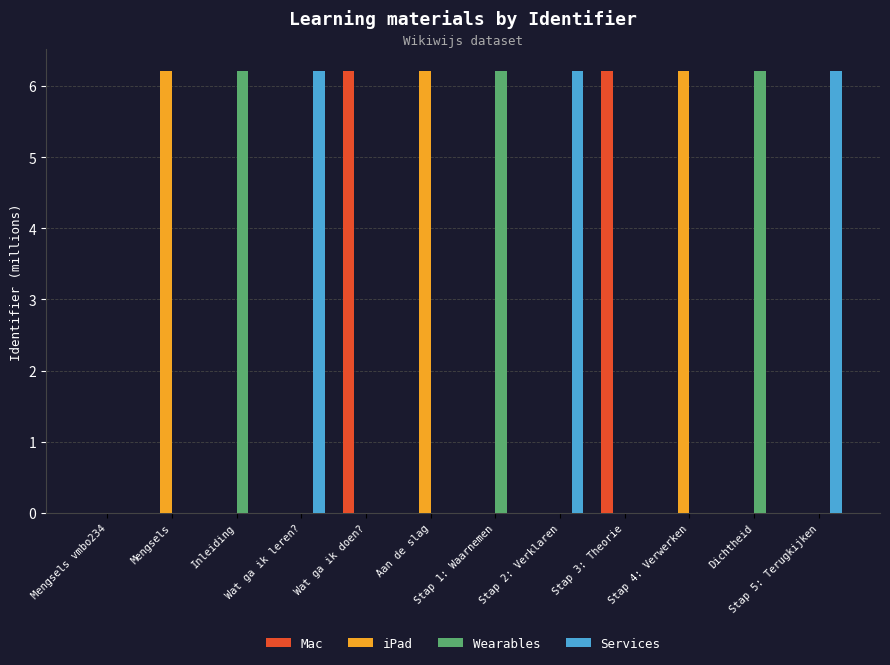

The Mac series shows 11.0 at Wat ga ik doen?. True or false?

False